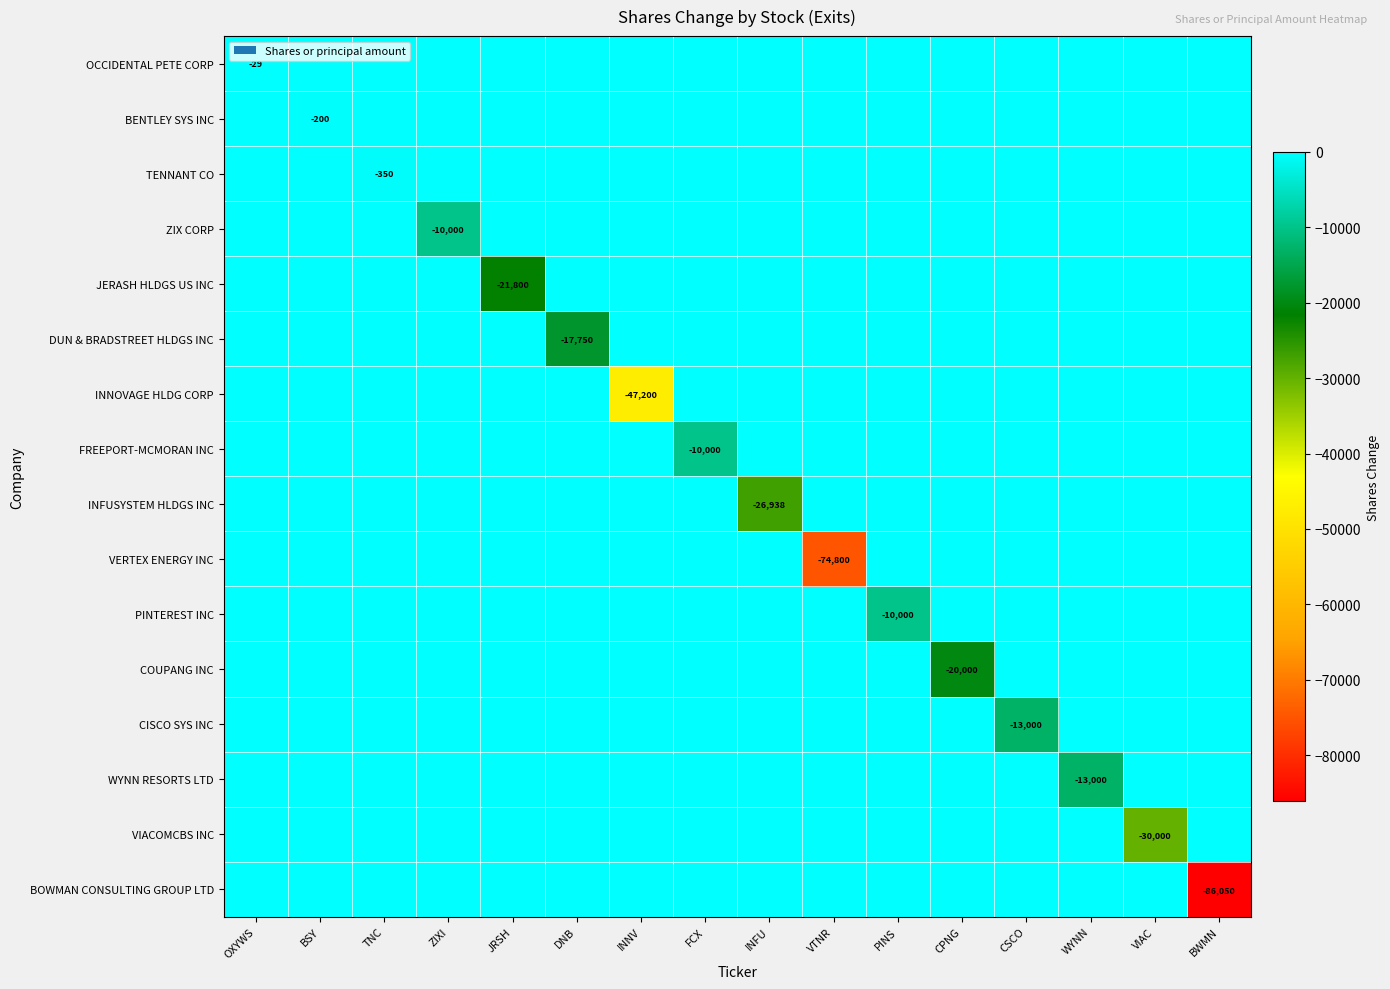

What is the difference between the second highest and minimum values in the DUN & BRADSTREET HLDGS INC series?

17750